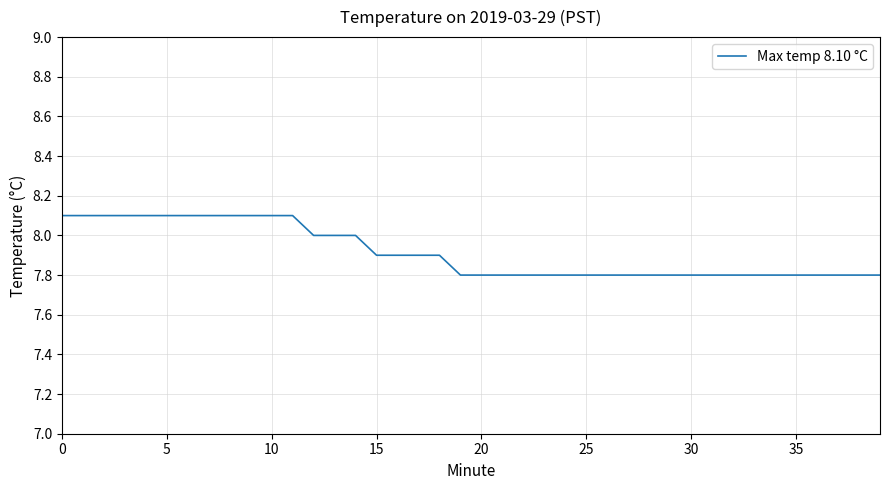

What is the sum of all values?

316.6